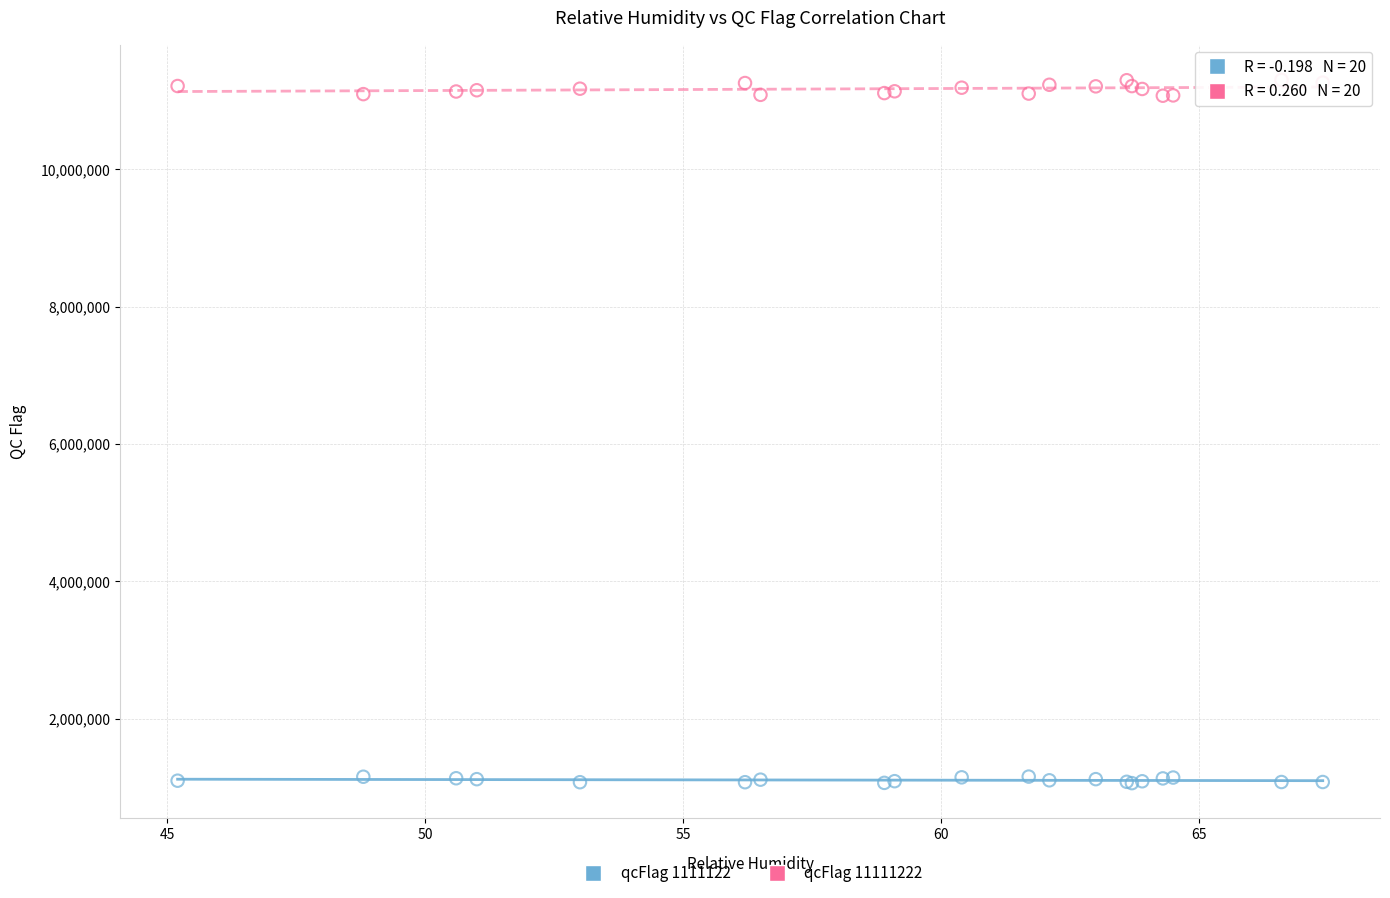

What is the X range (max minus min) for the scatter plot?

22.2